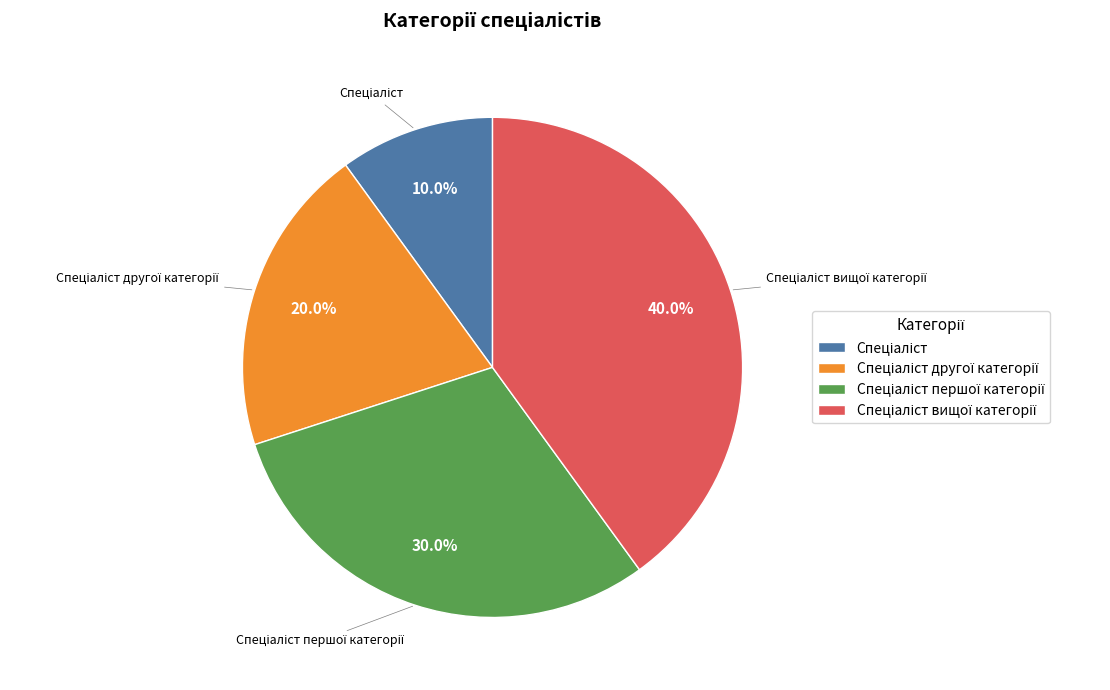

Does any single category account for the majority?

No